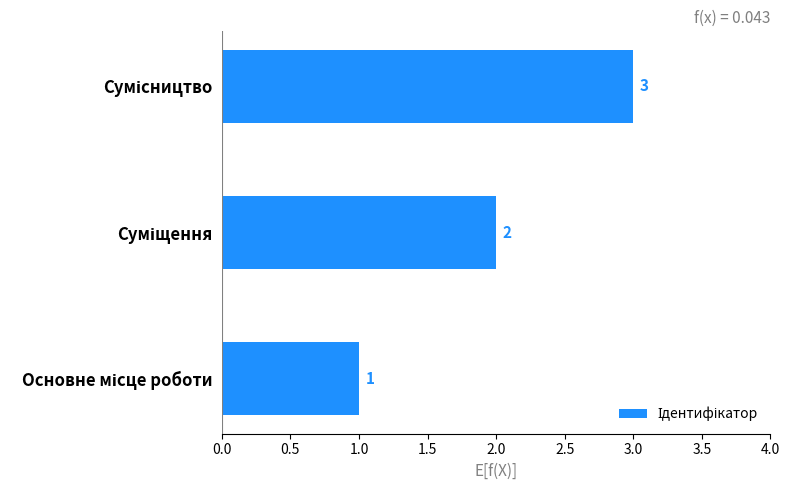

How many bars are there in total?

3